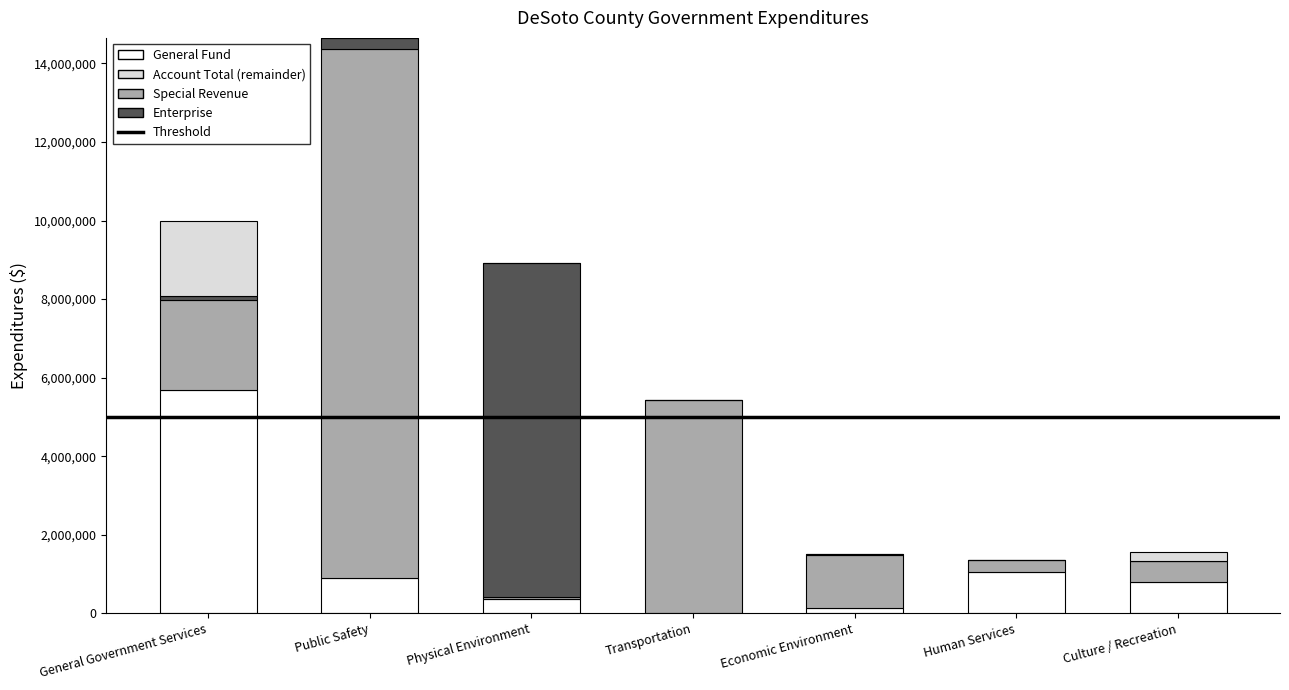

At which category is the sum across all series the highest?

Public Safety